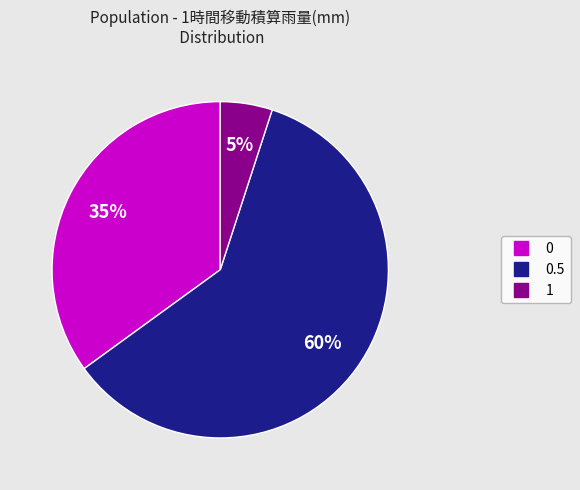

Is there a majority slice in this chart?

Yes